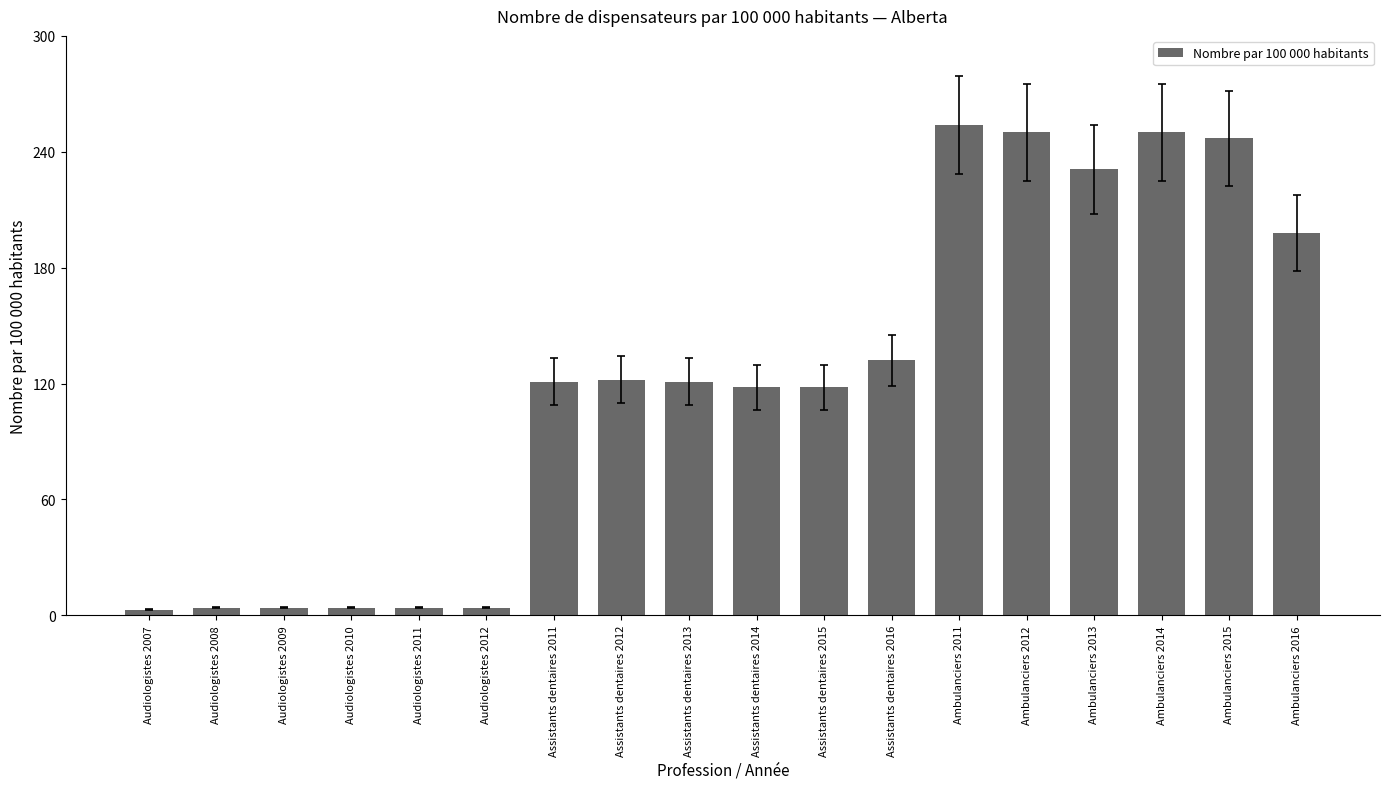

The chart shows a value of 247 at Ambulanciers 2015. True or false?

True